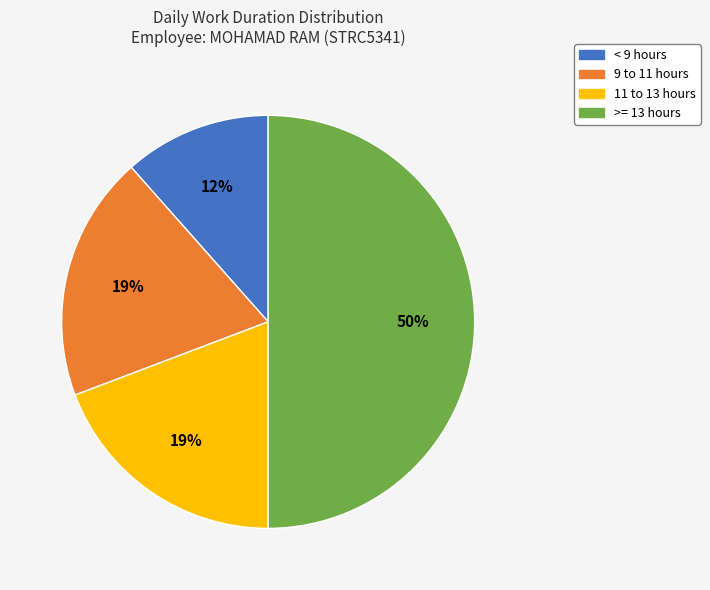

To the nearest percent, what percentage of the pie is 11 to 13 hours?

19%